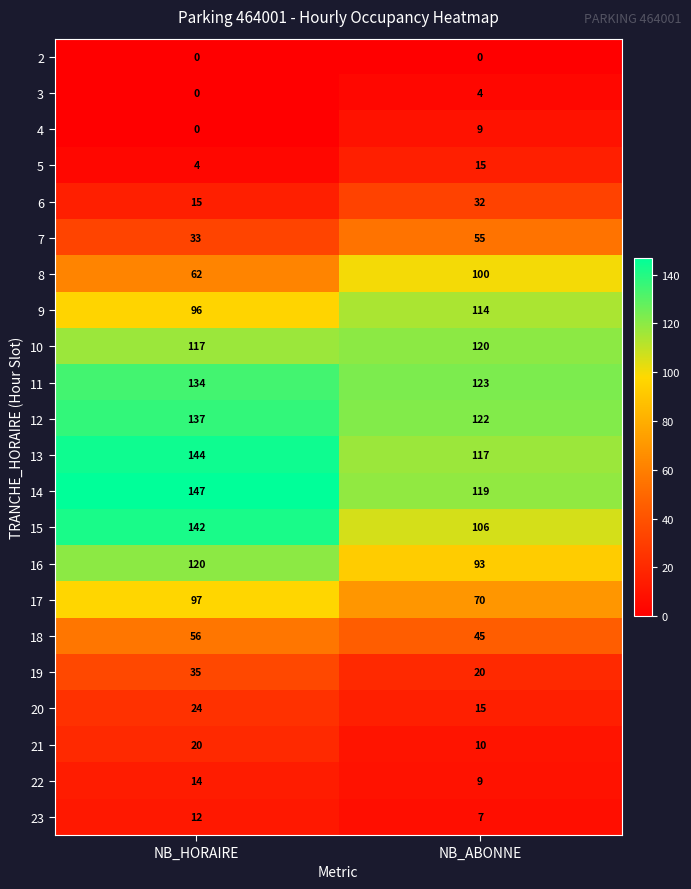

At which label is 23 closest to 9?

NB_ABONNE